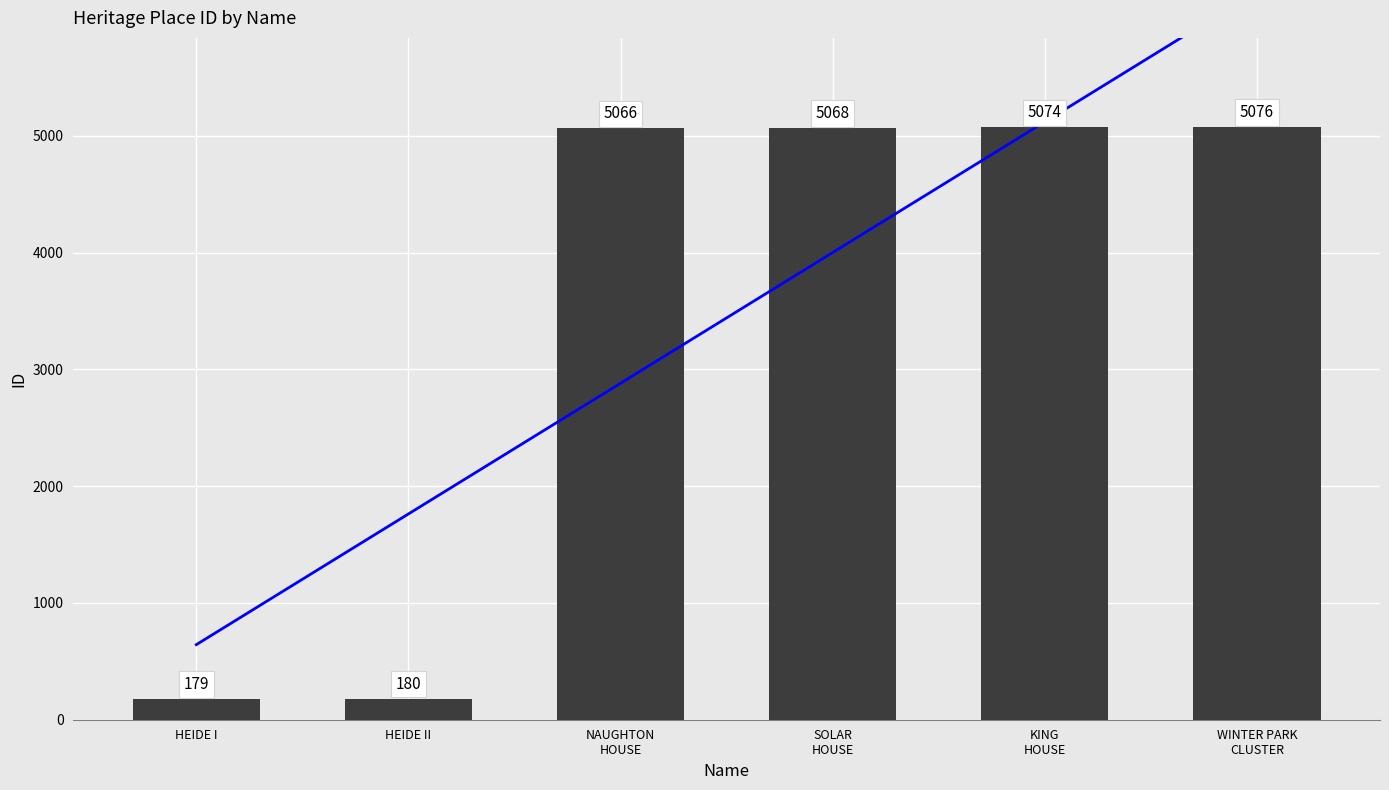

What is the difference between the maximum and second lowest values?

4896